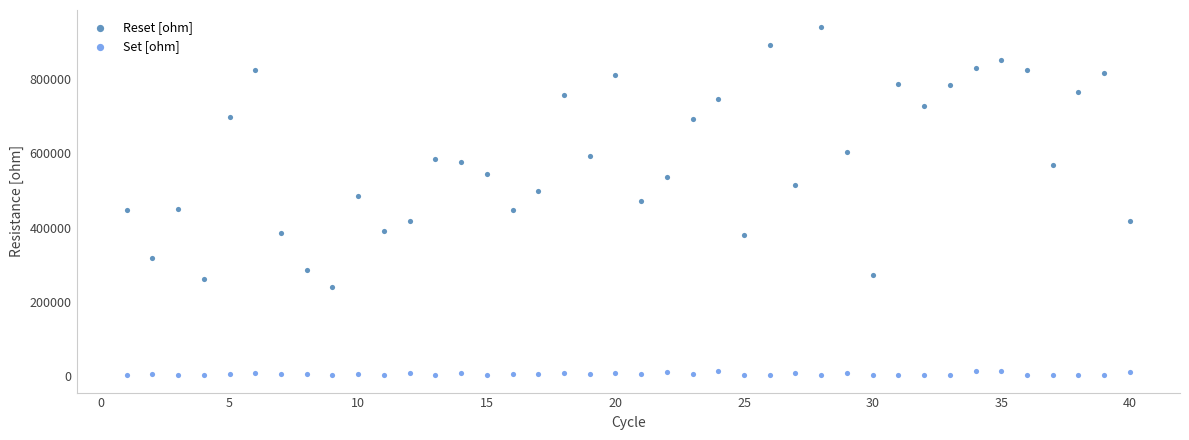

Which series has the largest Y range (max minus min)?

Reset [ohm]